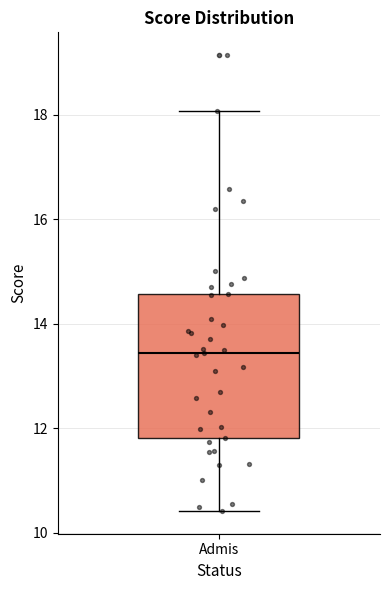

Where is the upper edge of the box for Admis on the y-axis? The values are not printed on the chart, so give them approximately, as read against the axis.

14.6